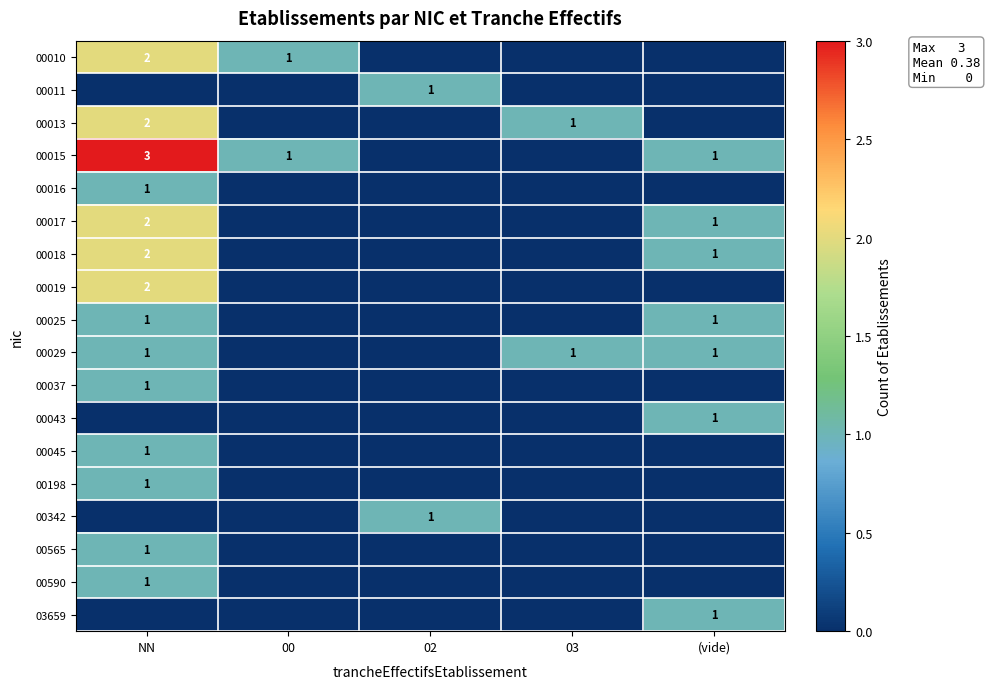

What is the total value across all series at NN?

21